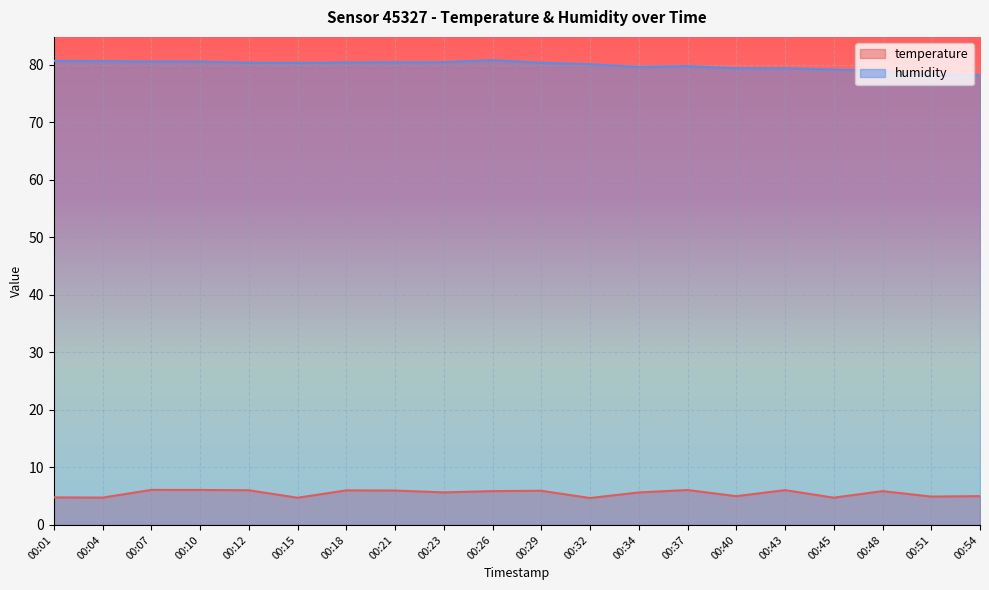

True or false: temperature and humidity intersect in this chart.

False